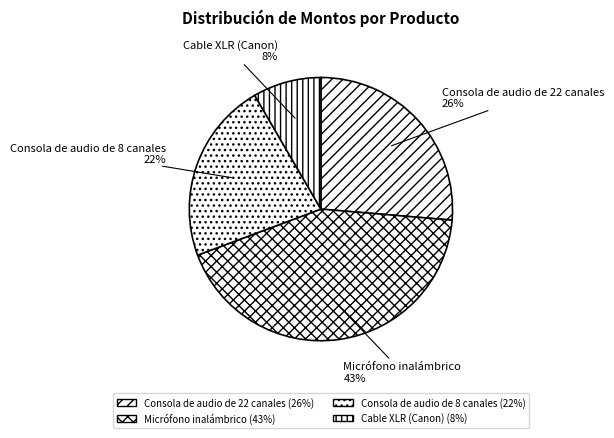

Is the sum of Cable XLR (Canon) and Micrófono inalámbrico greater than half?

Yes